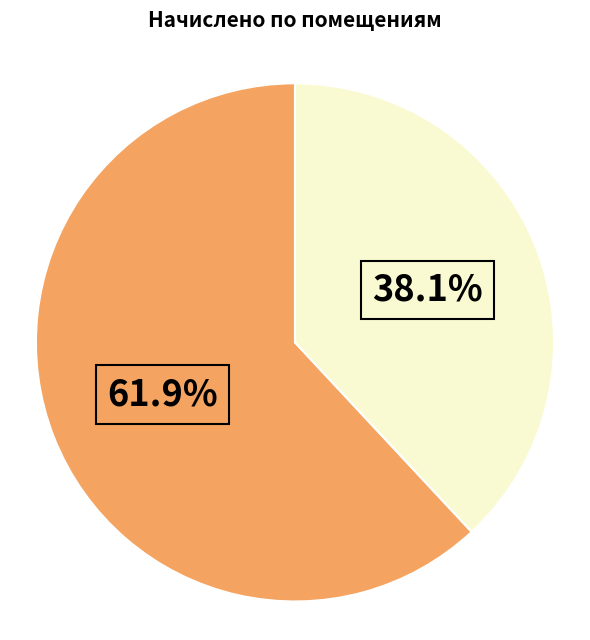

Does any single category account for the majority?

Yes